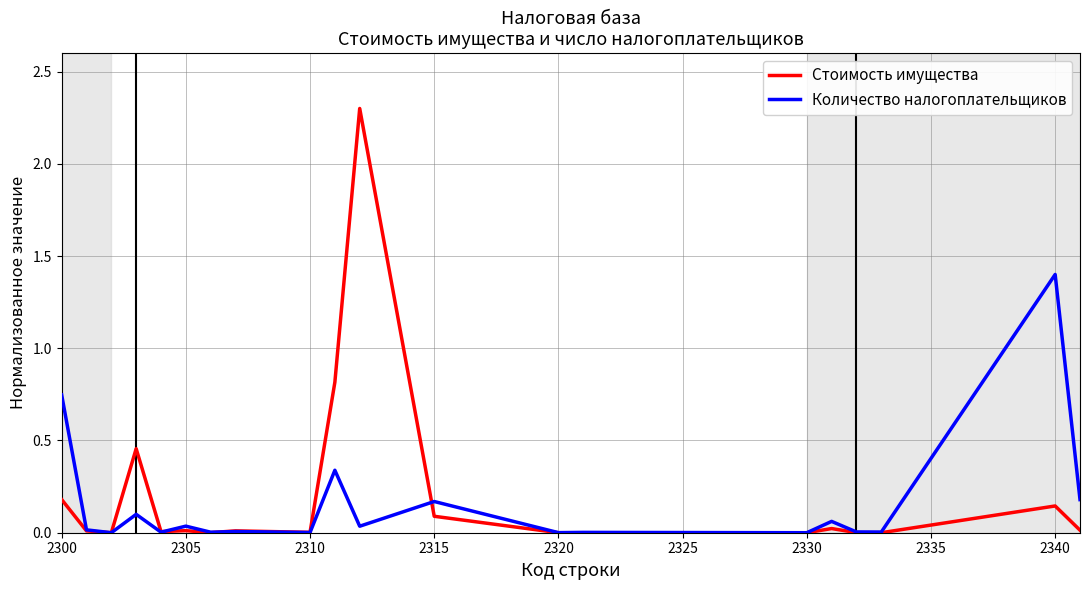

In Количество налогоплательщиков, how many points are higher than both neighbors (excluding endpoints)?

8